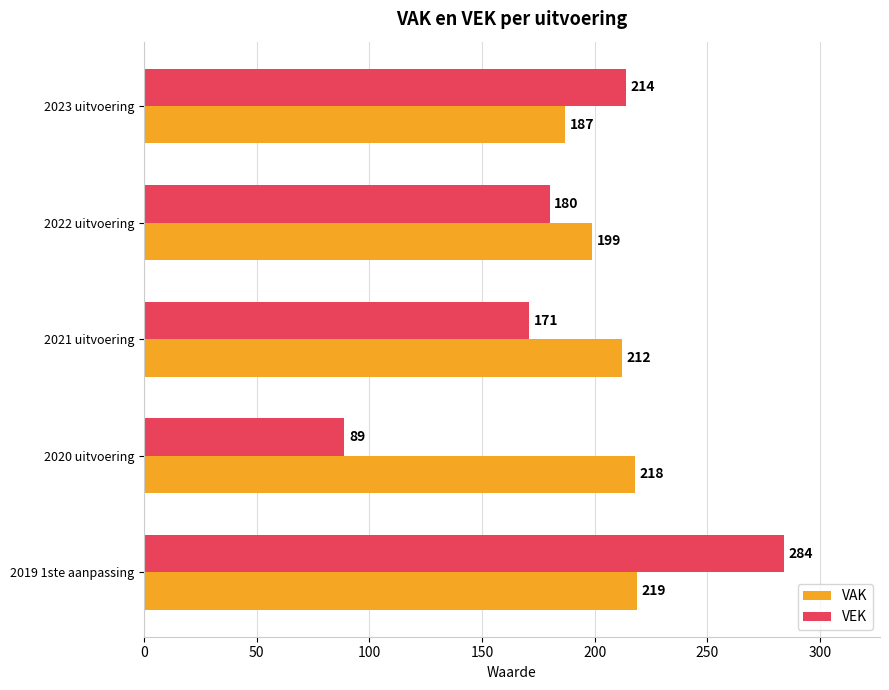

What is the difference between the highest and lowest values at 2023 uitvoering?

27